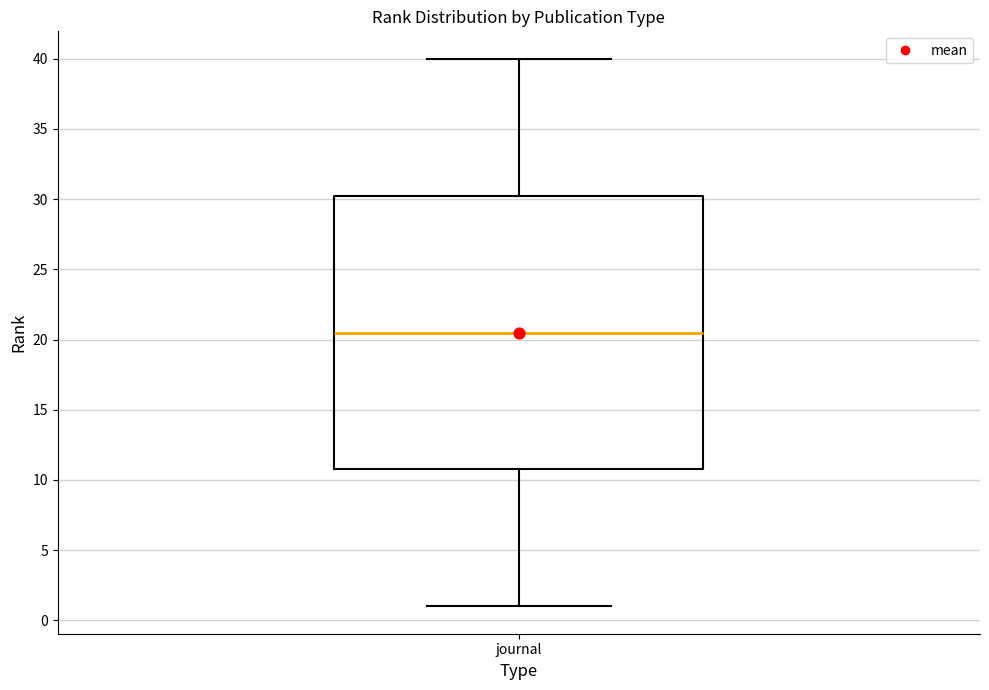

Read this box plot against the y-axis: the position of the median line, the range covered by the box, and the ends of both whiskers. The values are not printed on the chart, so give them approximately, as read against the axis.

median 20.5, box 11.0 to 30.5, whiskers 1.0 to 40.0